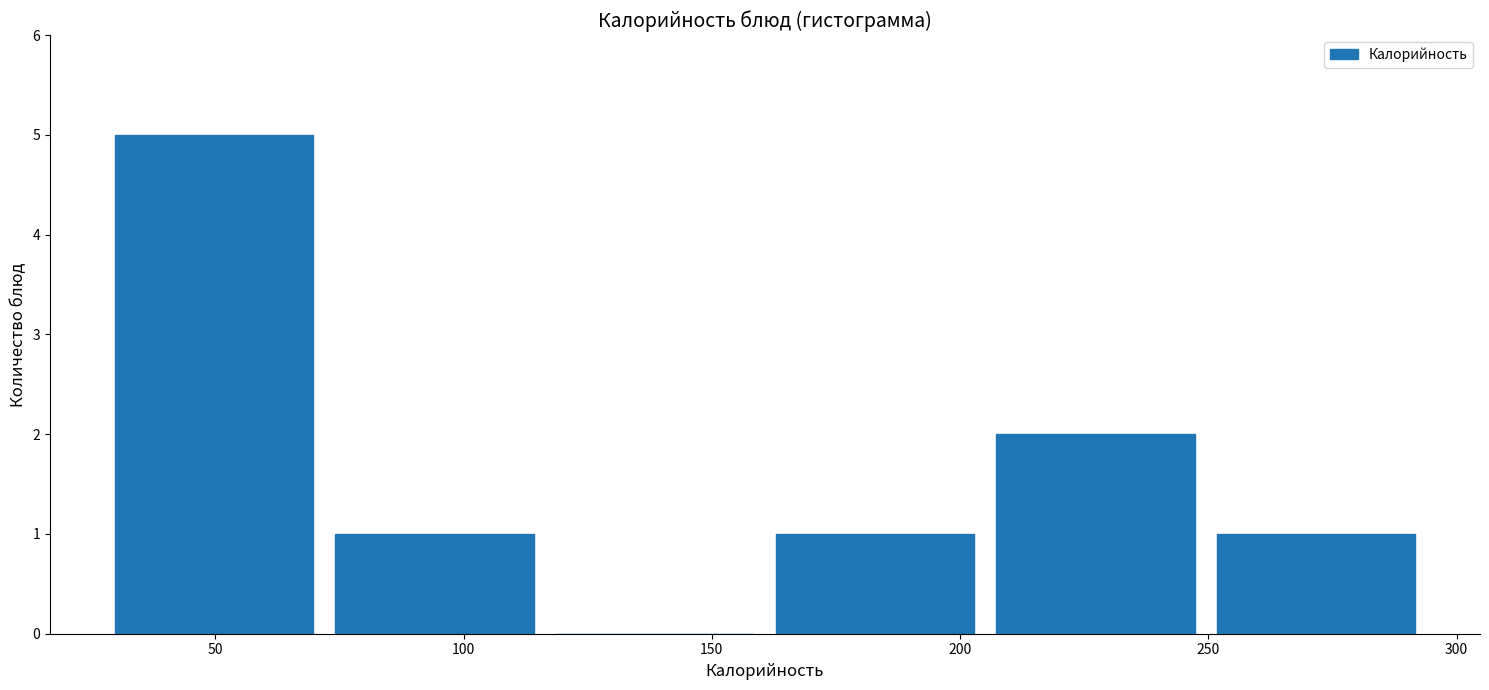

Reading left to right, list every bar in this chart as the range it spans on the x-axis followed by its height. Neither the bar edges nor the heights are printed on the chart, so give them approximately, as read against the axes.

30 to 75: 5
75 to 120: 1
120 to 165: 0
165 to 205: 1
205 to 250: 2
250 to 295: 1